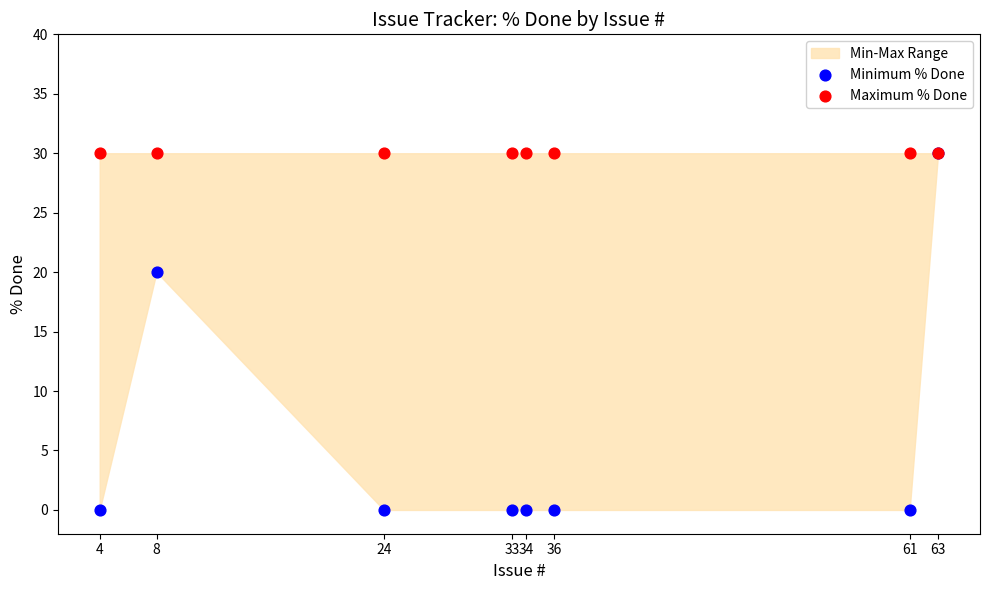

In the Minimum % Done series, what Y value is closest to 15?

20